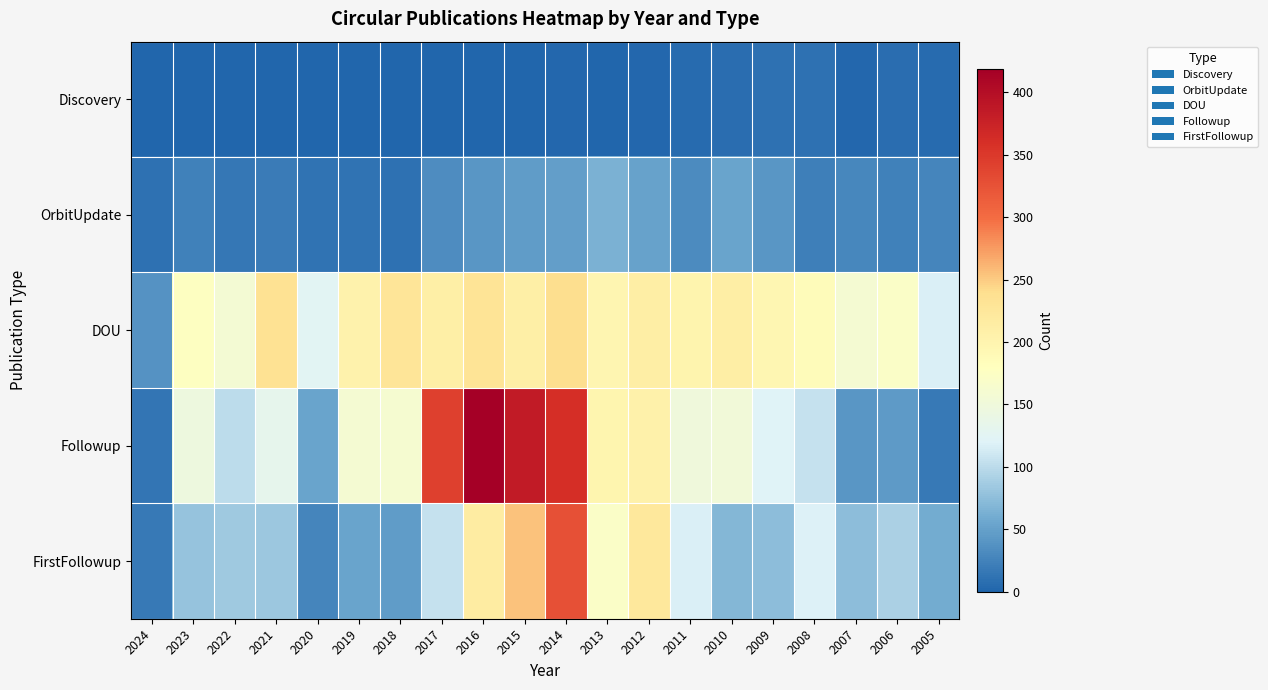

Reading left to right, extract all data points from this chart.

Discovery: 2024=0	2023=0	2022=0	2021=0	2020=0	2019=0	2018=0	2017=0	2016=0	2015=1	2014=2	2013=0	2012=3	2011=5	2010=8	2009=10	2008=10	2007=2	2006=7	2005=6
OrbitUpdate: 2024=10	2023=24	2022=16	2021=19	2020=13	2019=12	2018=10	2017=34	2016=42	2015=46	2014=48	2013=65	2012=51	2011=32	2010=54	2009=42	2008=22	2007=29	2006=23	2005=27
DOU: 2024=38	2023=178	2022=158	2021=235	2020=125	2019=204	2018=229	2017=210	2016=231	2015=211	2014=239	2013=197	2012=212	2011=200	2010=212	2009=195	2008=186	2007=160	2006=171	2005=117
Followup: 2024=14	2023=146	2022=101	2021=132	2020=53	2019=159	2018=162	2017=343	2016=419	2015=384	2014=361	2013=199	2012=205	2011=149	2010=153	2009=120	2008=106	2007=41	2006=45	2005=17
FirstFollowup: 2024=18	2023=79	2022=84	2021=82	2020=27	2019=54	2018=47	2017=105	2016=215	2015=255	2014=327	2013=171	2012=223	2011=117	2010=70	2009=75	2008=118	2007=74	2006=91	2005=60